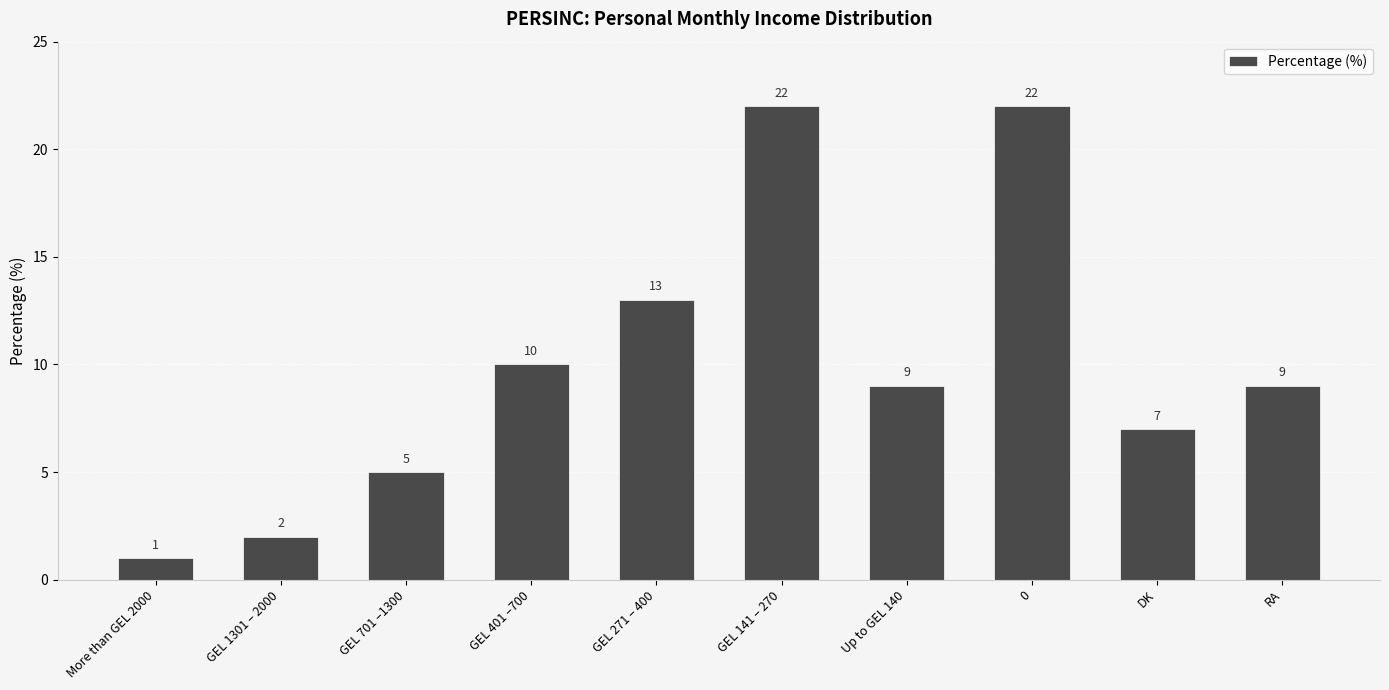

What is the maximum value shown in the chart?

22